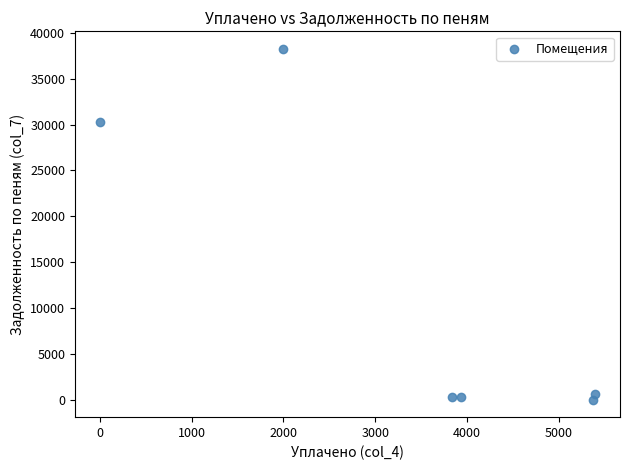

What is the average Y value?

11635.1